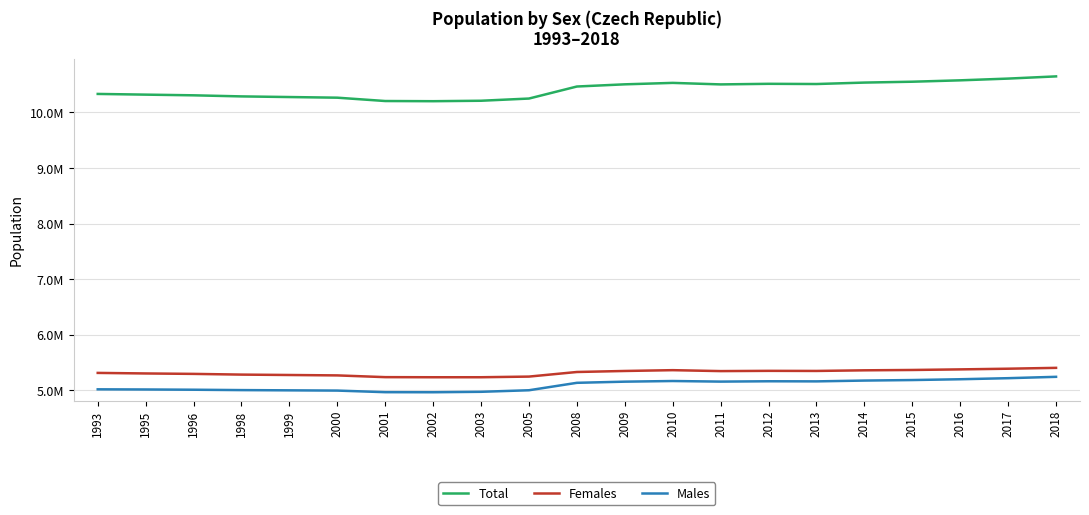

Does the chart have visible grid lines?

Yes